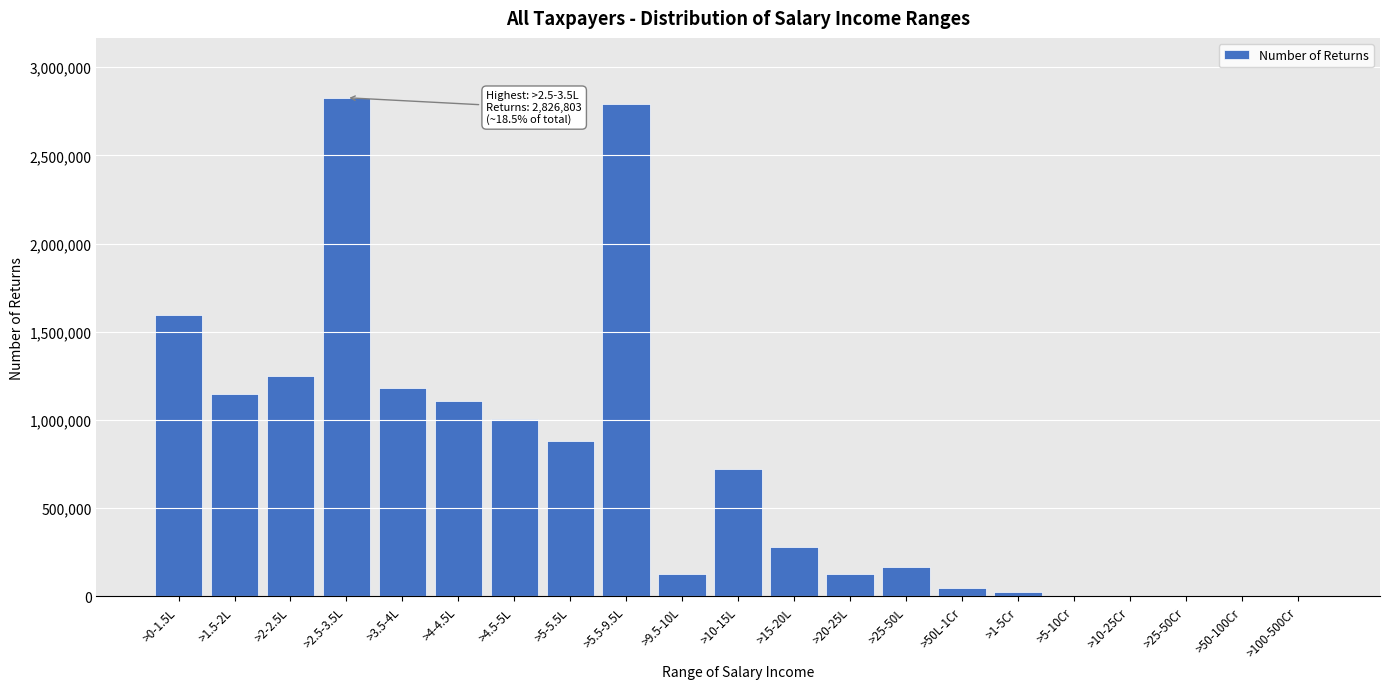

What is the change in value from >3.5-4L to >10-15L?

-462436